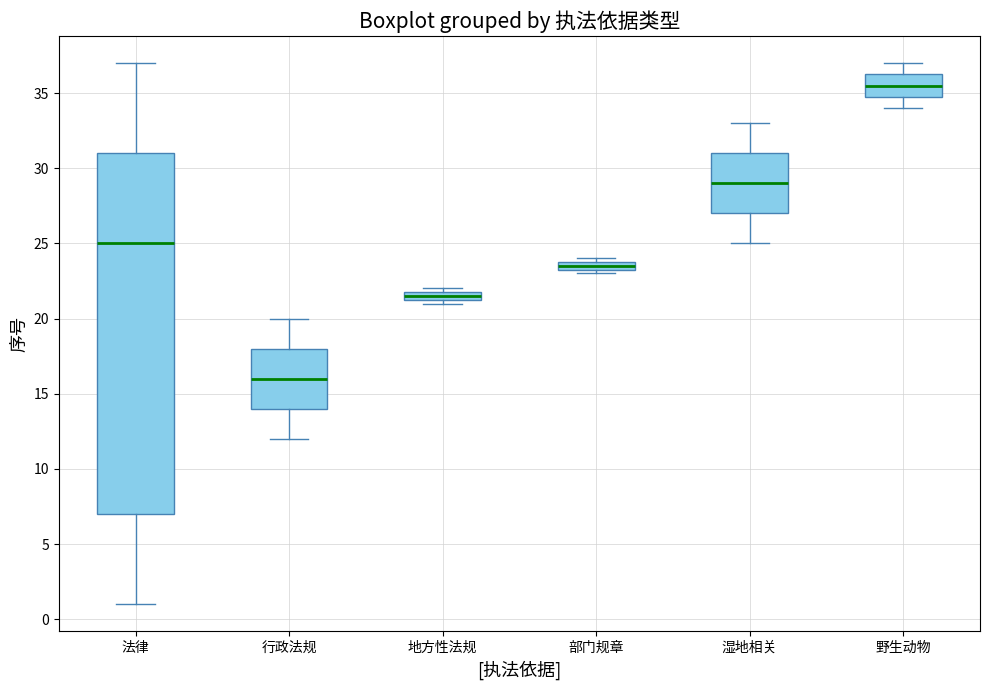

Which box is the tallest, from its lower edge to its upper edge?

法律